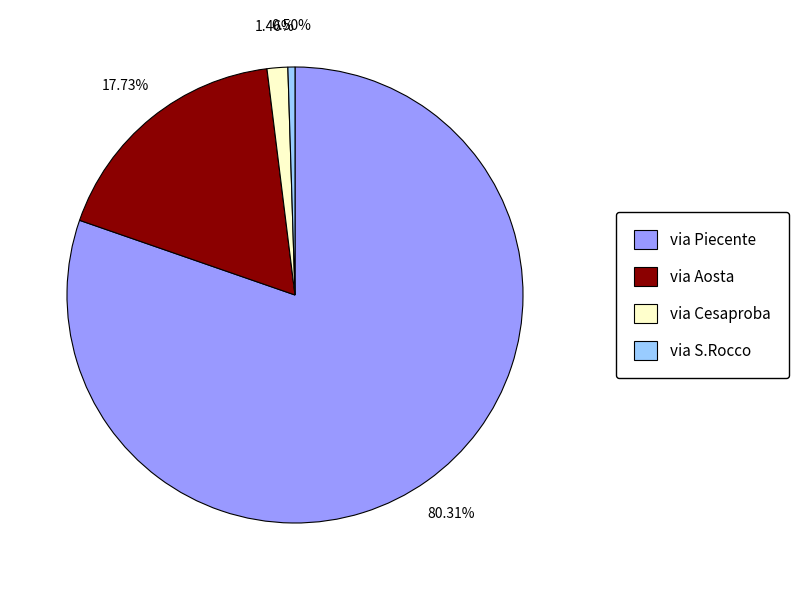

Combined, what portion of the pie is via Piecente and via Cesaproba?

81.8%